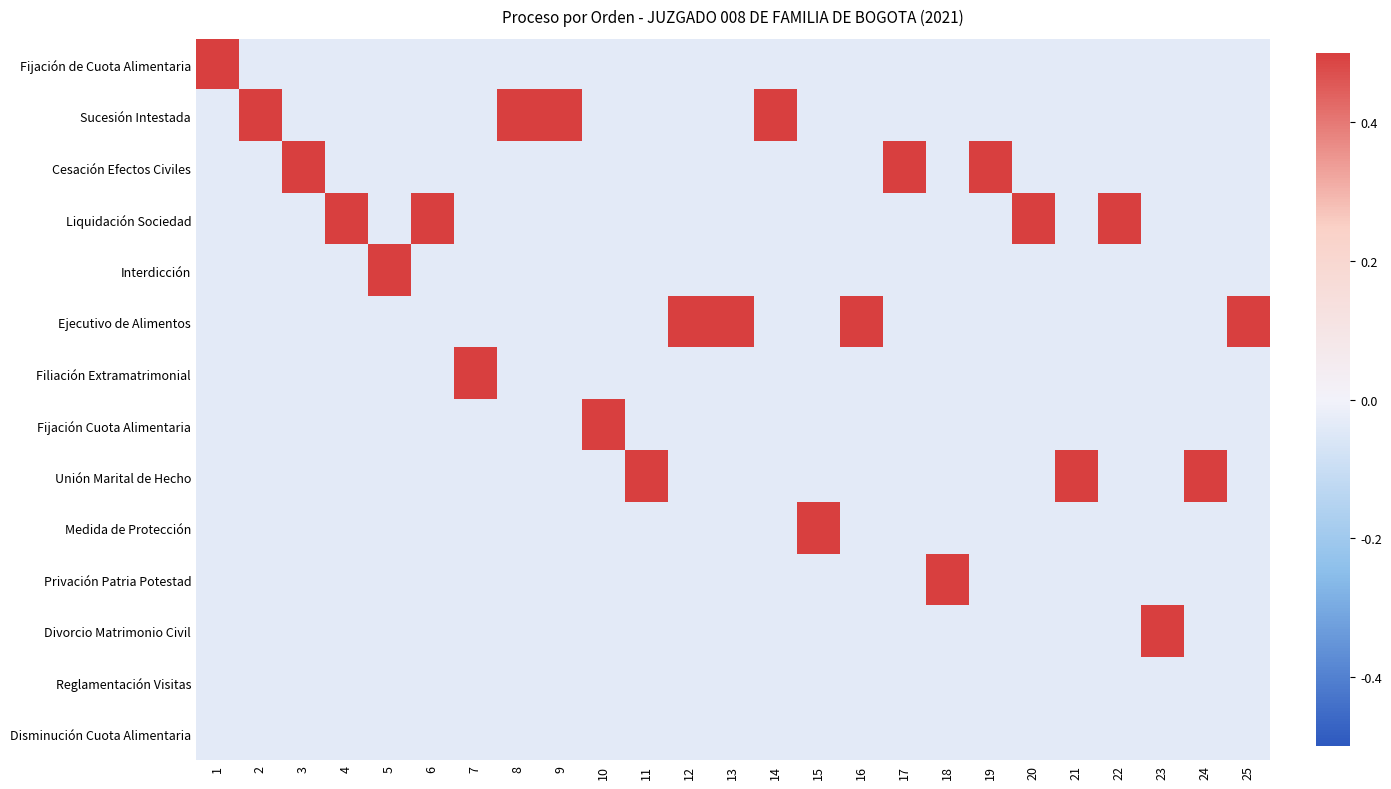

Reading right to left, transcribe all the data shown in this chart.

Fijación de Cuota Alimentaria: 25=-0.0	24=-0.0	23=-0.0	22=-0.0	21=-0.0	20=-0.0	19=-0.0	18=-0.0	17=-0.0	16=-0.0	15=-0.0	14=-0.0	13=-0.0	12=-0.0	11=-0.0	10=-0.0	9=-0.0	8=-0.0	7=-0.0	6=-0.0	5=-0.0	4=-0.0	3=-0.0	2=-0.0	1=0.5
Sucesión Intestada: 25=-0.0	24=-0.0	23=-0.0	22=-0.0	21=-0.0	20=-0.0	19=-0.0	18=-0.0	17=-0.0	16=-0.0	15=-0.0	14=0.5	13=-0.0	12=-0.0	11=-0.0	10=-0.0	9=0.5	8=0.5	7=-0.0	6=-0.0	5=-0.0	4=-0.0	3=-0.0	2=0.5	1=-0.0
Cesación Efectos Civiles: 25=-0.0	24=-0.0	23=-0.0	22=-0.0	21=-0.0	20=-0.0	19=0.5	18=-0.0	17=0.5	16=-0.0	15=-0.0	14=-0.0	13=-0.0	12=-0.0	11=-0.0	10=-0.0	9=-0.0	8=-0.0	7=-0.0	6=-0.0	5=-0.0	4=-0.0	3=0.5	2=-0.0	1=-0.0
Liquidación Sociedad: 25=-0.0	24=-0.0	23=-0.0	22=0.5	21=-0.0	20=0.5	19=-0.0	18=-0.0	17=-0.0	16=-0.0	15=-0.0	14=-0.0	13=-0.0	12=-0.0	11=-0.0	10=-0.0	9=-0.0	8=-0.0	7=-0.0	6=0.5	5=-0.0	4=0.5	3=-0.0	2=-0.0	1=-0.0
Interdicción: 25=-0.0	24=-0.0	23=-0.0	22=-0.0	21=-0.0	20=-0.0	19=-0.0	18=-0.0	17=-0.0	16=-0.0	15=-0.0	14=-0.0	13=-0.0	12=-0.0	11=-0.0	10=-0.0	9=-0.0	8=-0.0	7=-0.0	6=-0.0	5=0.5	4=-0.0	3=-0.0	2=-0.0	1=-0.0
Ejecutivo de Alimentos: 25=0.5	24=-0.0	23=-0.0	22=-0.0	21=-0.0	20=-0.0	19=-0.0	18=-0.0	17=-0.0	16=0.5	15=-0.0	14=-0.0	13=0.5	12=0.5	11=-0.0	10=-0.0	9=-0.0	8=-0.0	7=-0.0	6=-0.0	5=-0.0	4=-0.0	3=-0.0	2=-0.0	1=-0.0
Filiación Extramatrimonial: 25=-0.0	24=-0.0	23=-0.0	22=-0.0	21=-0.0	20=-0.0	19=-0.0	18=-0.0	17=-0.0	16=-0.0	15=-0.0	14=-0.0	13=-0.0	12=-0.0	11=-0.0	10=-0.0	9=-0.0	8=-0.0	7=0.5	6=-0.0	5=-0.0	4=-0.0	3=-0.0	2=-0.0	1=-0.0
Fijación Cuota Alimentaria: 25=-0.0	24=-0.0	23=-0.0	22=-0.0	21=-0.0	20=-0.0	19=-0.0	18=-0.0	17=-0.0	16=-0.0	15=-0.0	14=-0.0	13=-0.0	12=-0.0	11=-0.0	10=0.5	9=-0.0	8=-0.0	7=-0.0	6=-0.0	5=-0.0	4=-0.0	3=-0.0	2=-0.0	1=-0.0
Unión Marital de Hecho: 25=-0.0	24=0.5	23=-0.0	22=-0.0	21=0.5	20=-0.0	19=-0.0	18=-0.0	17=-0.0	16=-0.0	15=-0.0	14=-0.0	13=-0.0	12=-0.0	11=0.5	10=-0.0	9=-0.0	8=-0.0	7=-0.0	6=-0.0	5=-0.0	4=-0.0	3=-0.0	2=-0.0	1=-0.0
Medida de Protección: 25=-0.0	24=-0.0	23=-0.0	22=-0.0	21=-0.0	20=-0.0	19=-0.0	18=-0.0	17=-0.0	16=-0.0	15=0.5	14=-0.0	13=-0.0	12=-0.0	11=-0.0	10=-0.0	9=-0.0	8=-0.0	7=-0.0	6=-0.0	5=-0.0	4=-0.0	3=-0.0	2=-0.0	1=-0.0
Privación Patria Potestad: 25=-0.0	24=-0.0	23=-0.0	22=-0.0	21=-0.0	20=-0.0	19=-0.0	18=0.5	17=-0.0	16=-0.0	15=-0.0	14=-0.0	13=-0.0	12=-0.0	11=-0.0	10=-0.0	9=-0.0	8=-0.0	7=-0.0	6=-0.0	5=-0.0	4=-0.0	3=-0.0	2=-0.0	1=-0.0
Divorcio Matrimonio Civil: 25=-0.0	24=-0.0	23=0.5	22=-0.0	21=-0.0	20=-0.0	19=-0.0	18=-0.0	17=-0.0	16=-0.0	15=-0.0	14=-0.0	13=-0.0	12=-0.0	11=-0.0	10=-0.0	9=-0.0	8=-0.0	7=-0.0	6=-0.0	5=-0.0	4=-0.0	3=-0.0	2=-0.0	1=-0.0
Reglamentación Visitas: 25=-0.0	24=-0.0	23=-0.0	22=-0.0	21=-0.0	20=-0.0	19=-0.0	18=-0.0	17=-0.0	16=-0.0	15=-0.0	14=-0.0	13=-0.0	12=-0.0	11=-0.0	10=-0.0	9=-0.0	8=-0.0	7=-0.0	6=-0.0	5=-0.0	4=-0.0	3=-0.0	2=-0.0	1=-0.0
Disminución Cuota Alimentaria: 25=-0.0	24=-0.0	23=-0.0	22=-0.0	21=-0.0	20=-0.0	19=-0.0	18=-0.0	17=-0.0	16=-0.0	15=-0.0	14=-0.0	13=-0.0	12=-0.0	11=-0.0	10=-0.0	9=-0.0	8=-0.0	7=-0.0	6=-0.0	5=-0.0	4=-0.0	3=-0.0	2=-0.0	1=-0.0